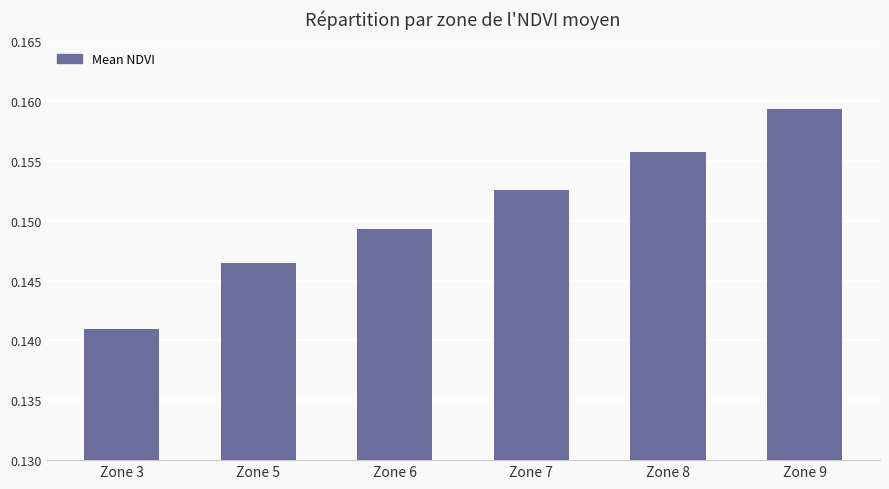

Is it true that the value at Zone 8 is 0.1?

False